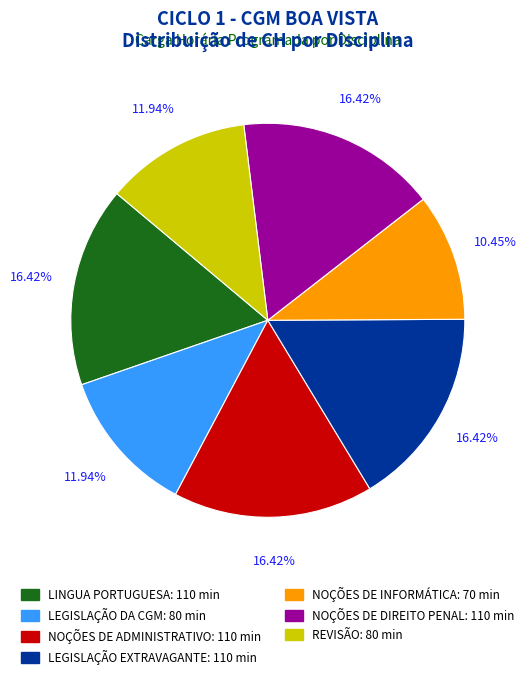

How many segments does this pie chart have?

7